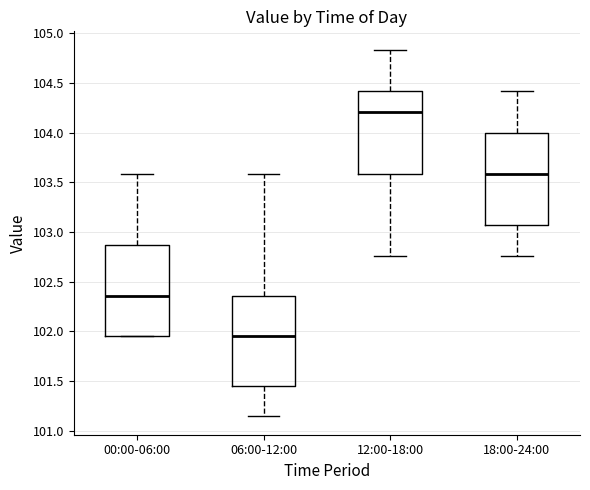

Reading left to right, transcribe this box plot: for each box, give where its median line is, the range the box spans, and where its two whiskers end, as read against the y-axis. The values are not printed on the chart, so give them approximately, as read against the axis.

00:00-06:00: median 102.35, box 101.95 to 102.85, whiskers 101.95 to 103.60
06:00-12:00: median 101.95, box 101.45 to 102.35, whiskers 101.15 to 103.60
12:00-18:00: median 104.20, box 103.60 to 104.40, whiskers 102.75 to 104.85
18:00-24:00: median 103.60, box 103.05 to 104.00, whiskers 102.75 to 104.40